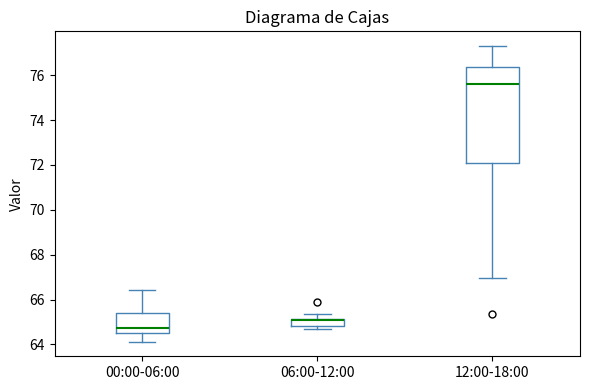

Where does the median line of the box for 12:00-18:00 sit on the y-axis? The values are not printed on the chart, so give them approximately, as read against the axis.

75.6